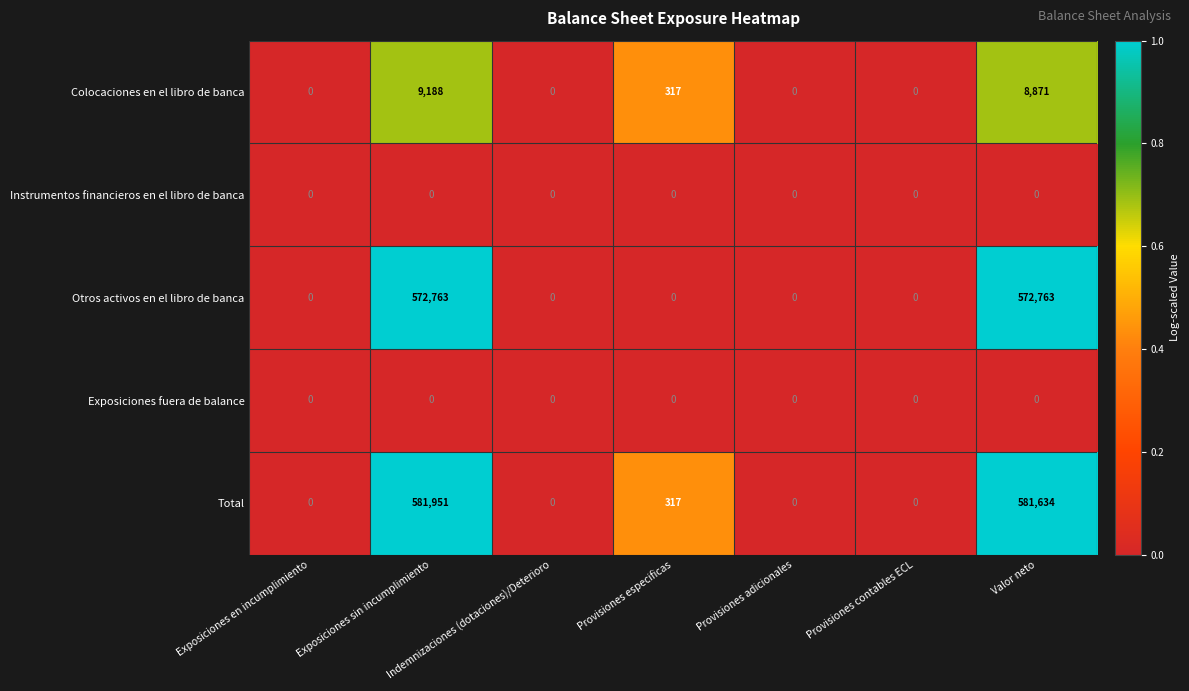

What is the greatest value displayed?

581951